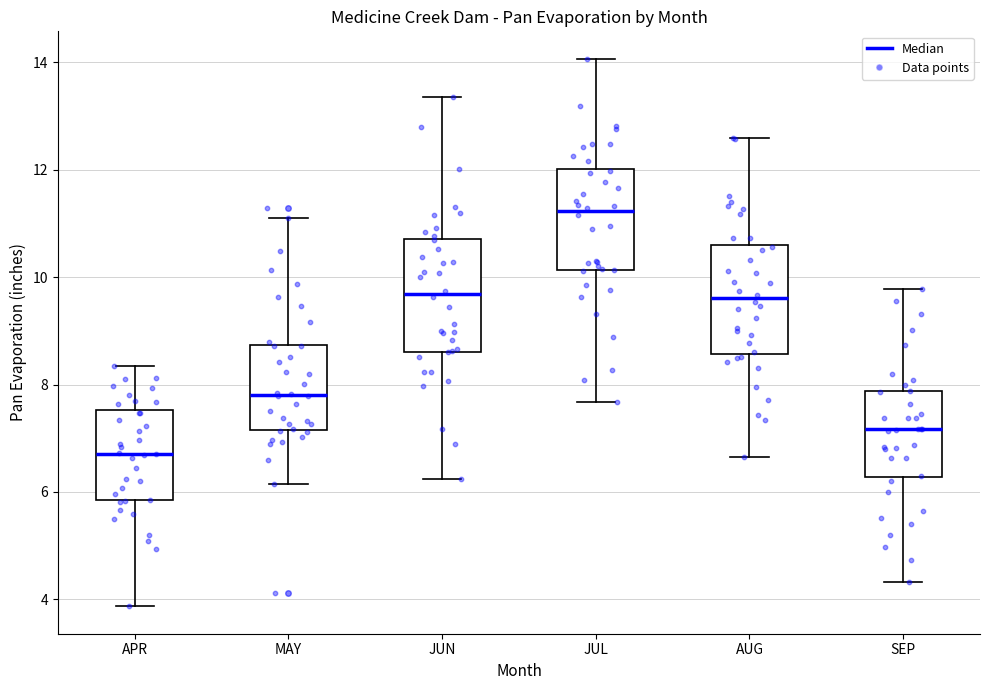

Reading left to right, transcribe this box plot: for each box, give where its median line is, the range the box spans, and where its two whiskers end, as read against the y-axis. The values are not printed on the chart, so give them approximately, as read against the axis.

APR: median 6.8, box 5.8 to 7.6, whiskers 3.8 to 8.4
MAY: median 7.8, box 7.2 to 8.8, whiskers 6.2 to 11.2
JUN: median 9.6, box 8.6 to 10.8, whiskers 6.2 to 13.4
JUL: median 11.2, box 10.2 to 12.0, whiskers 7.6 to 14.0
AUG: median 9.6, box 8.6 to 10.6, whiskers 6.6 to 12.6
SEP: median 7.2, box 6.2 to 7.8, whiskers 4.4 to 9.8